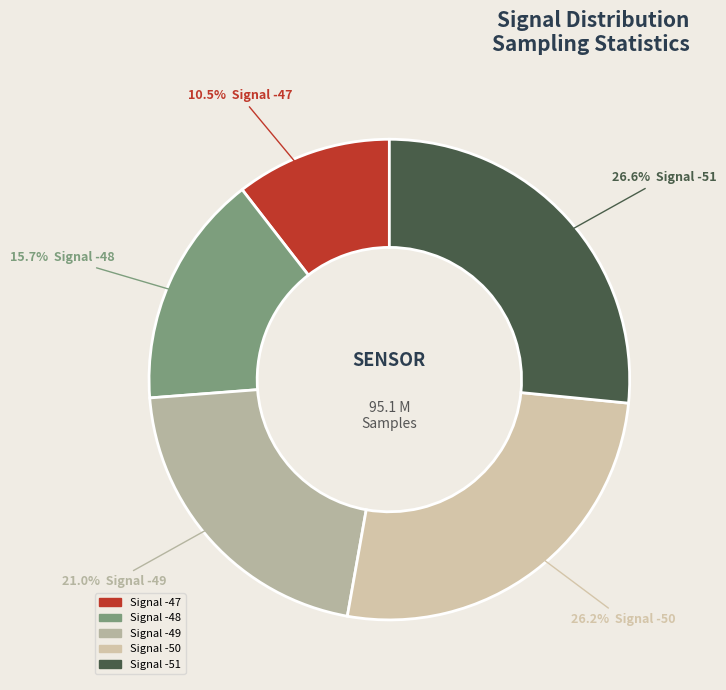

Is there a majority slice in this chart?

No